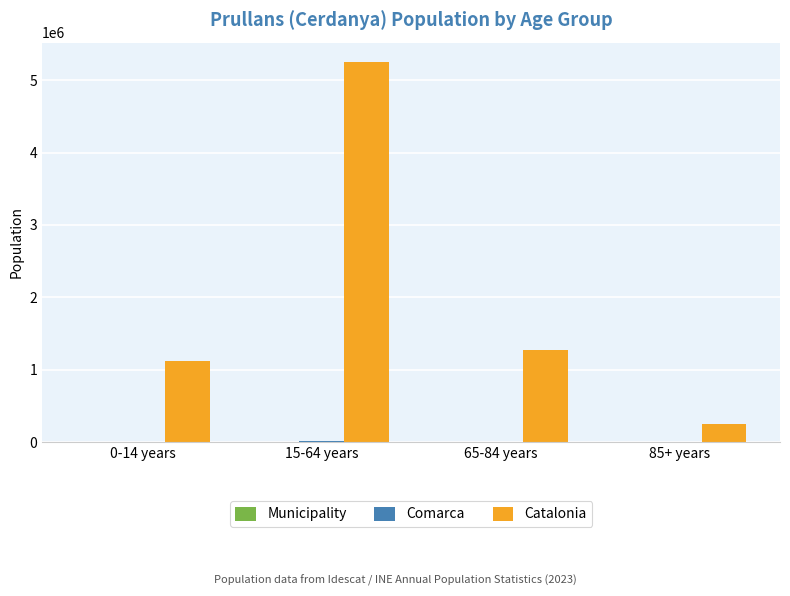

What is the sum of all Catalonia values?

7901963